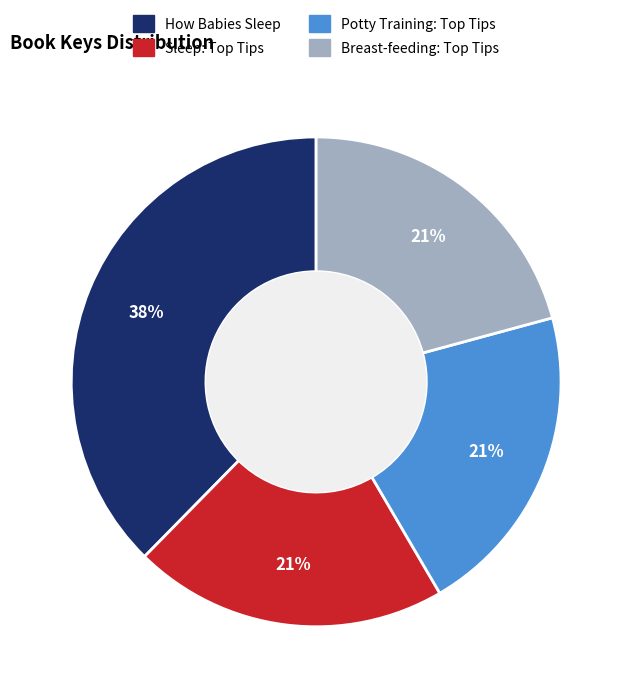

Which category has the biggest portion of the pie?

How Babies Sleep